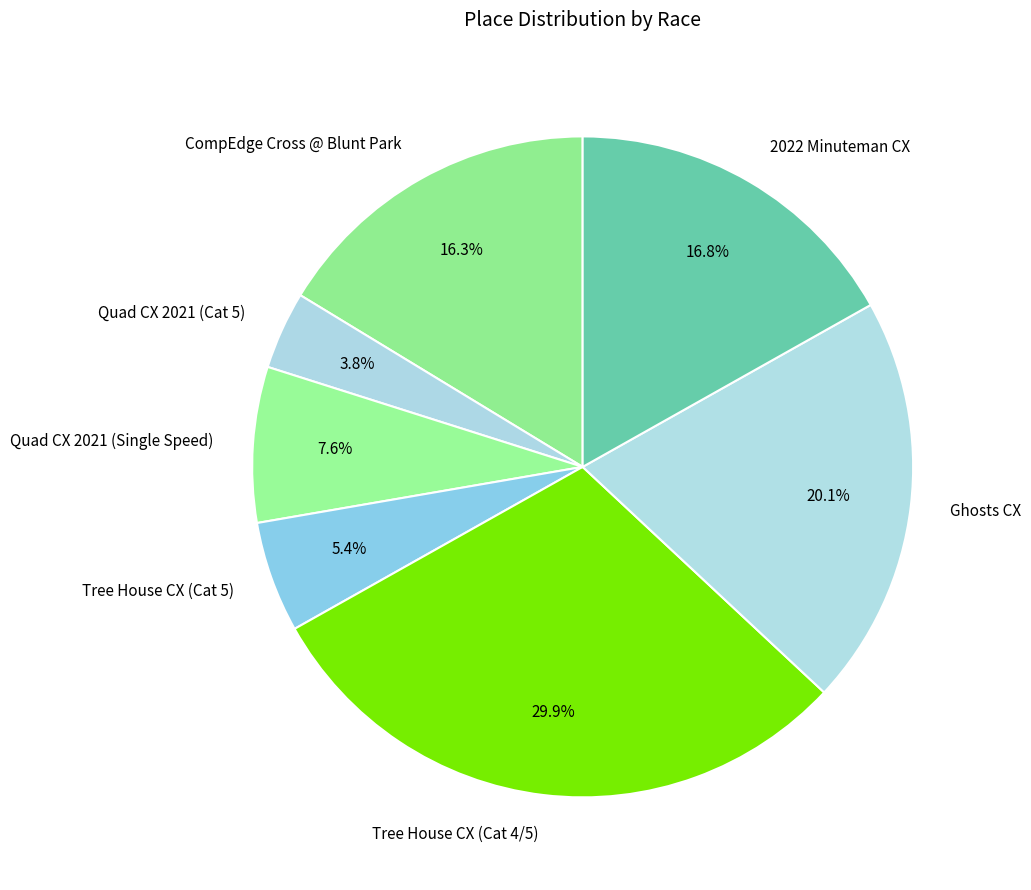

How many segments does this pie chart have?

7